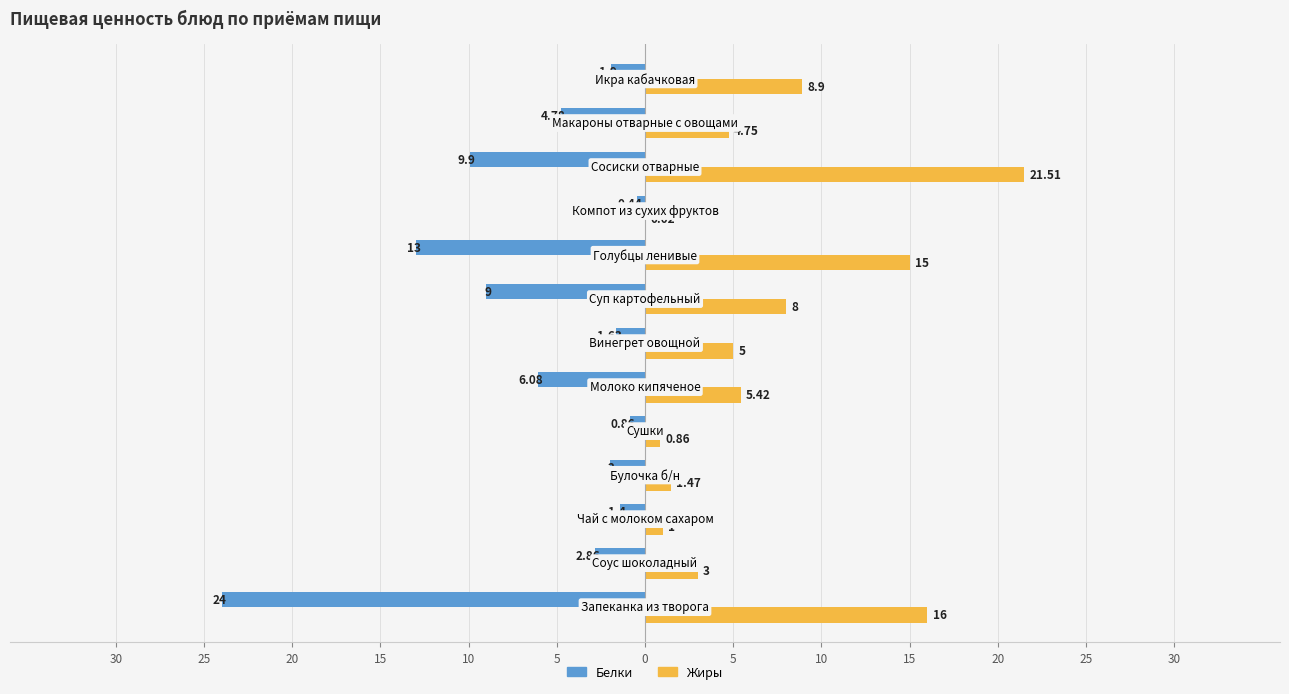

What are all the series names shown in the legend?

Белки, Жиры